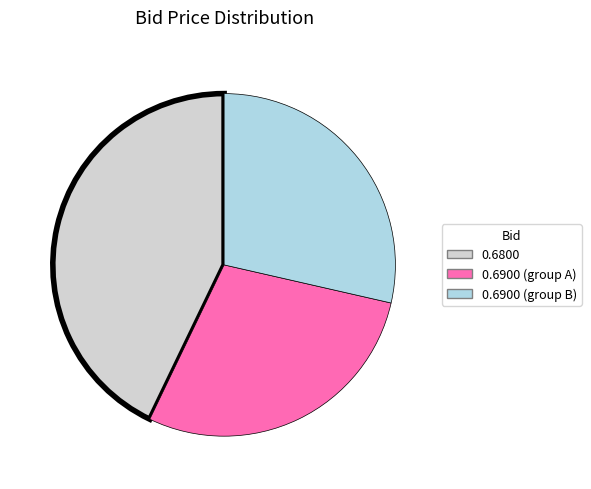

Does any single category account for the majority?

No